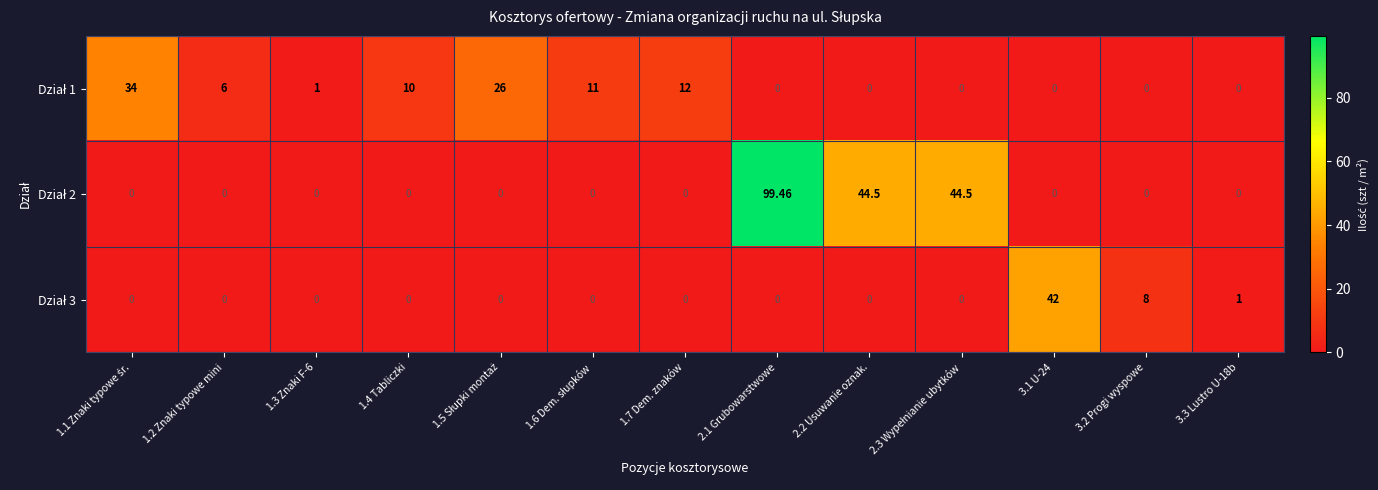

How many distinct data groups are displayed?

3